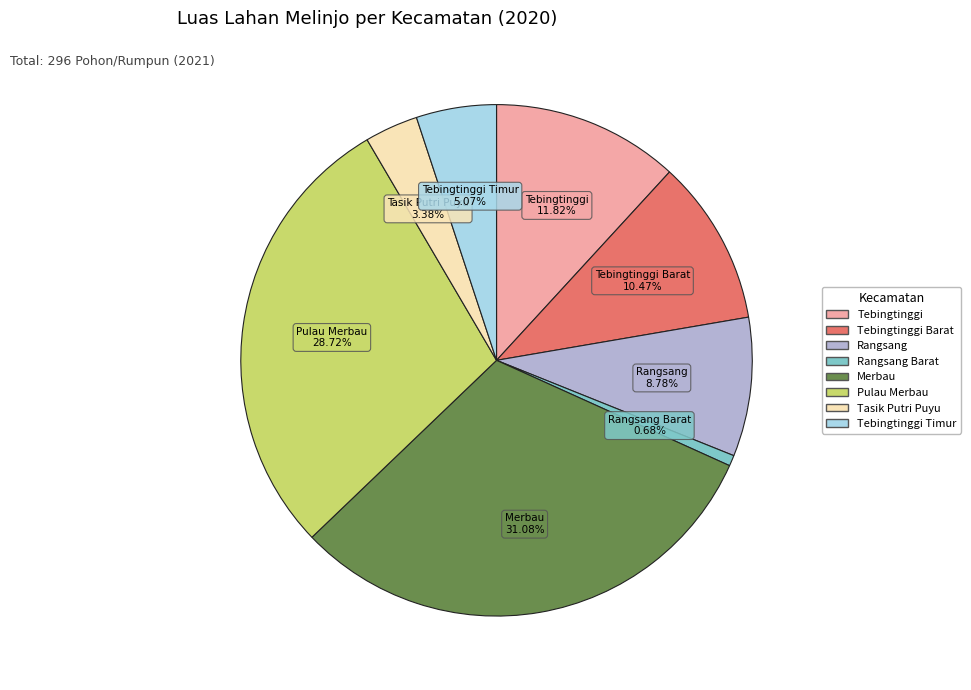

Is there any slice that represents more than half of the pie?

No